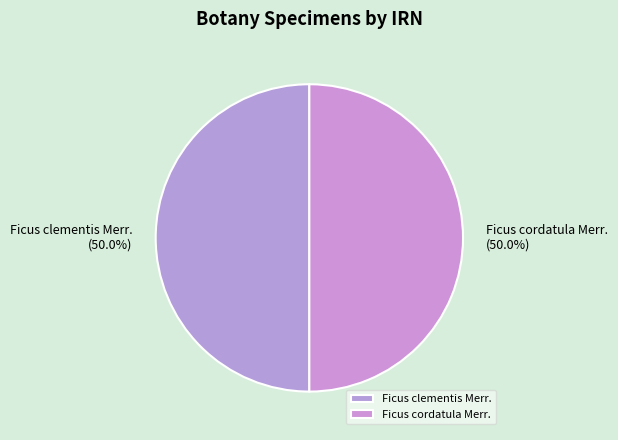

To the nearest percent, what is the combined percentage of Ficus cordatula Merr. and Ficus clementis Merr.?

100%